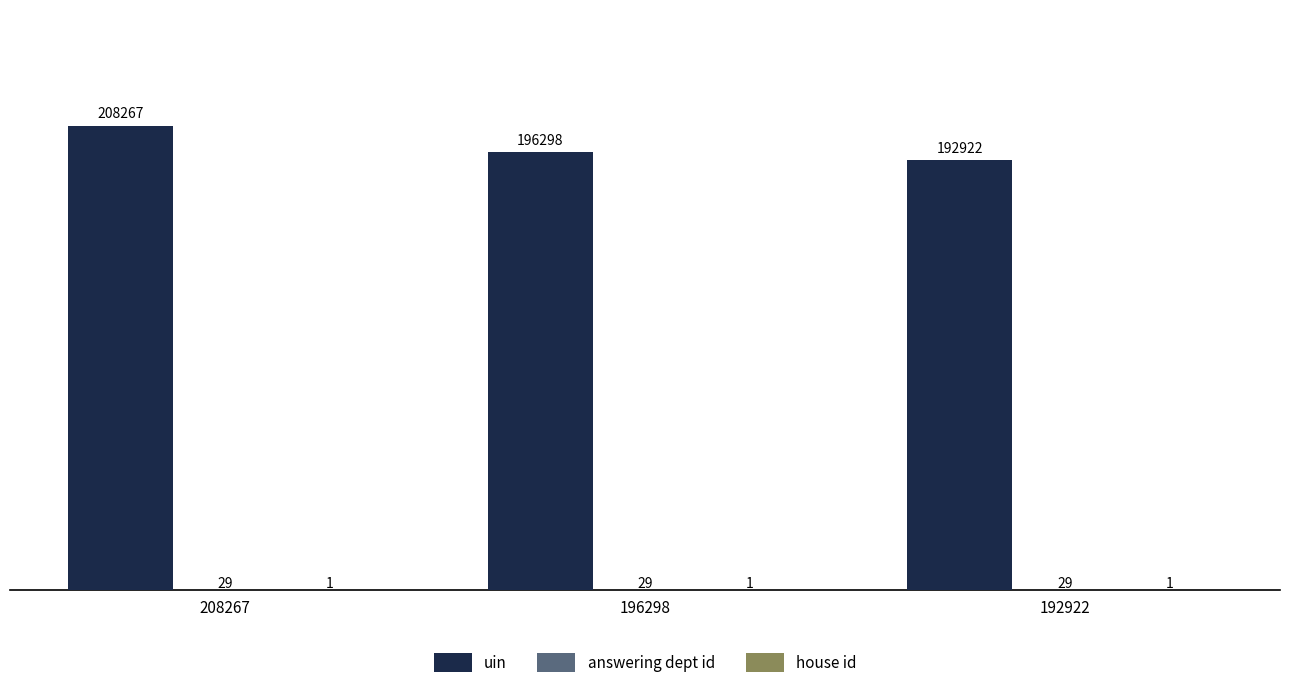

What value does the uin series have at 196298?

196298